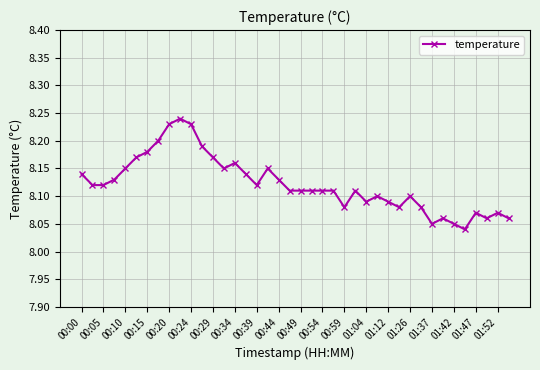

True or false: there are more than 0 points higher than both neighbors.

True